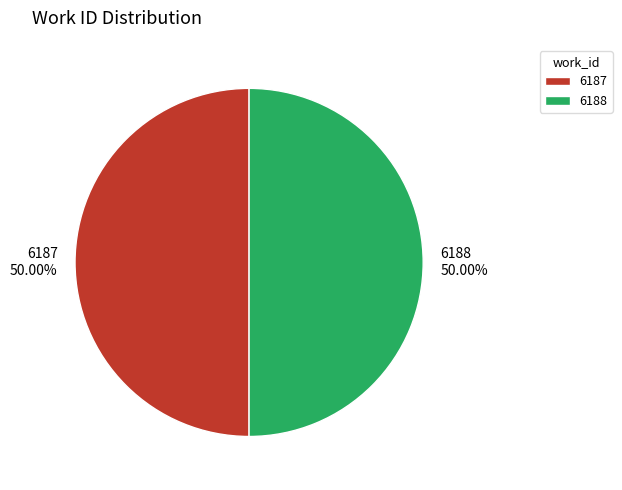

How much of the chart is everything except 6188?

50.0%